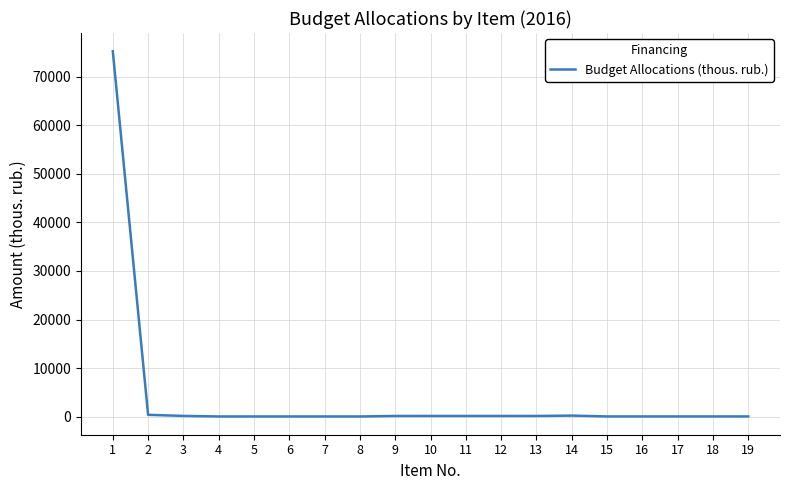

What is the maximum value shown in the chart?

75291.3